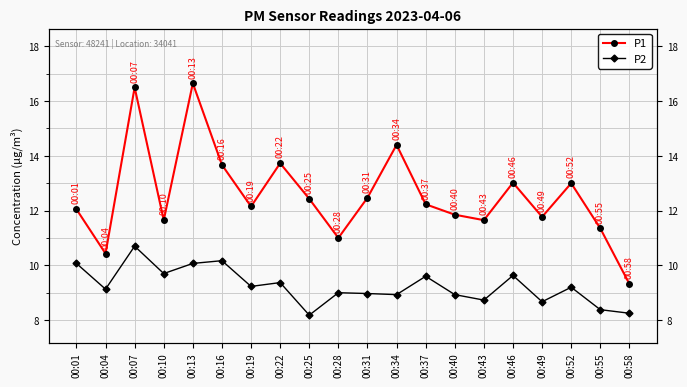

The value of P1 at 00:28 is 11.0. True or false?

True